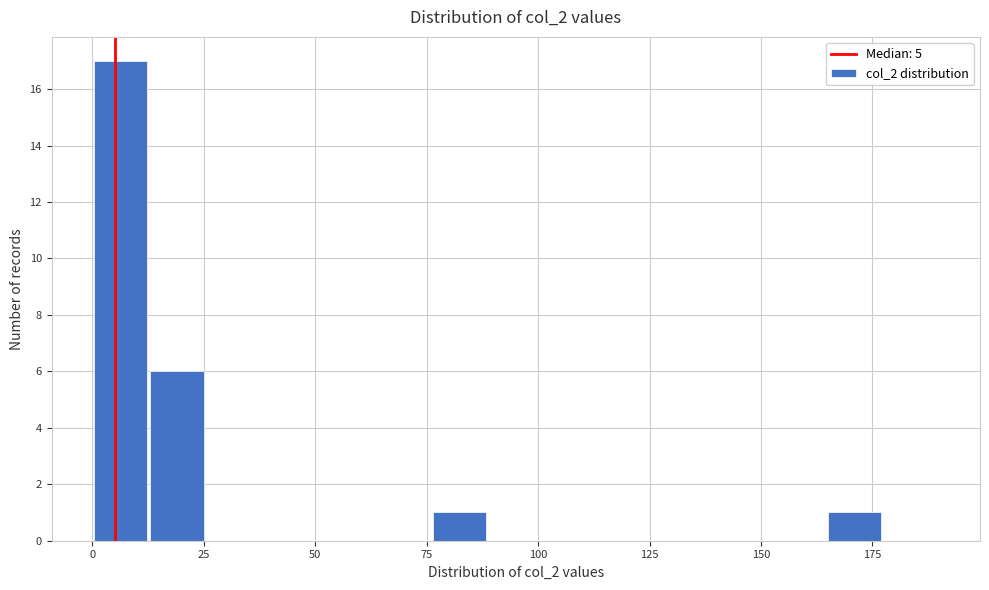

Around what value on the x-axis is the tallest bar? Give the approximate position of its centre, as read against the axis.

5